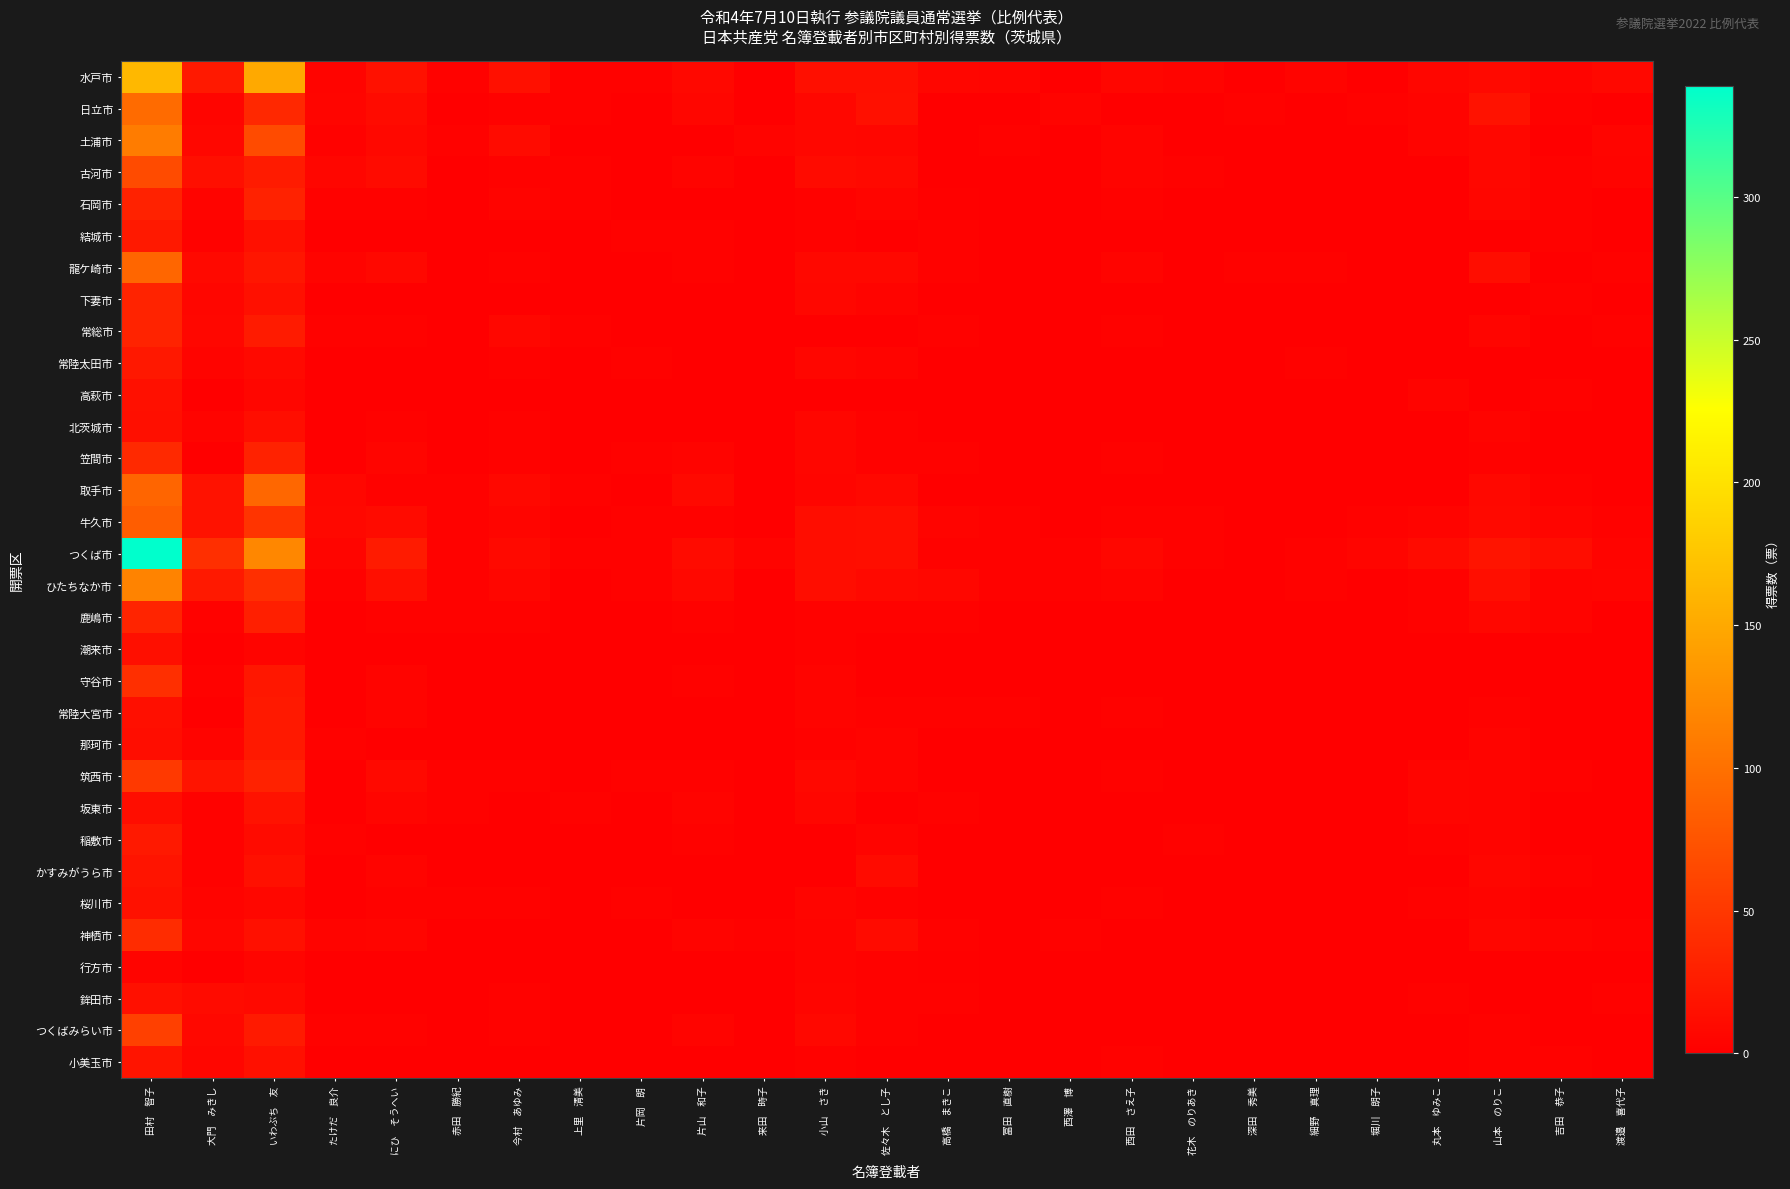

At which category is the sum across all series the highest?

田村　智子